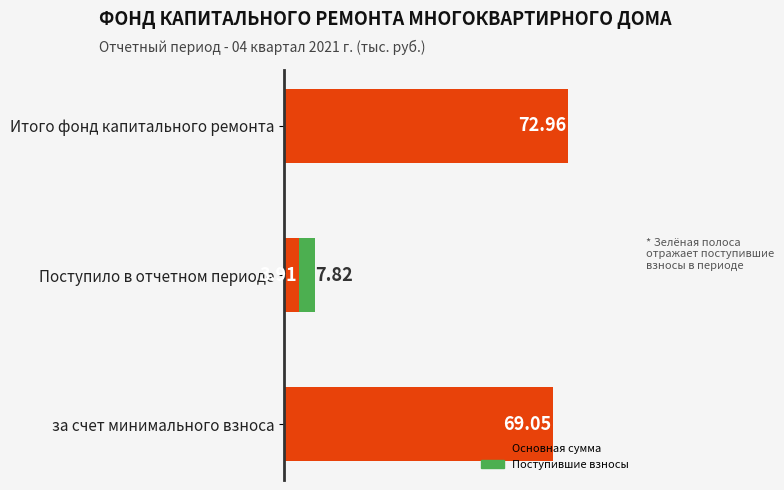

At which category is the sum across all series the highest?

Итого фонд капитального ремонта